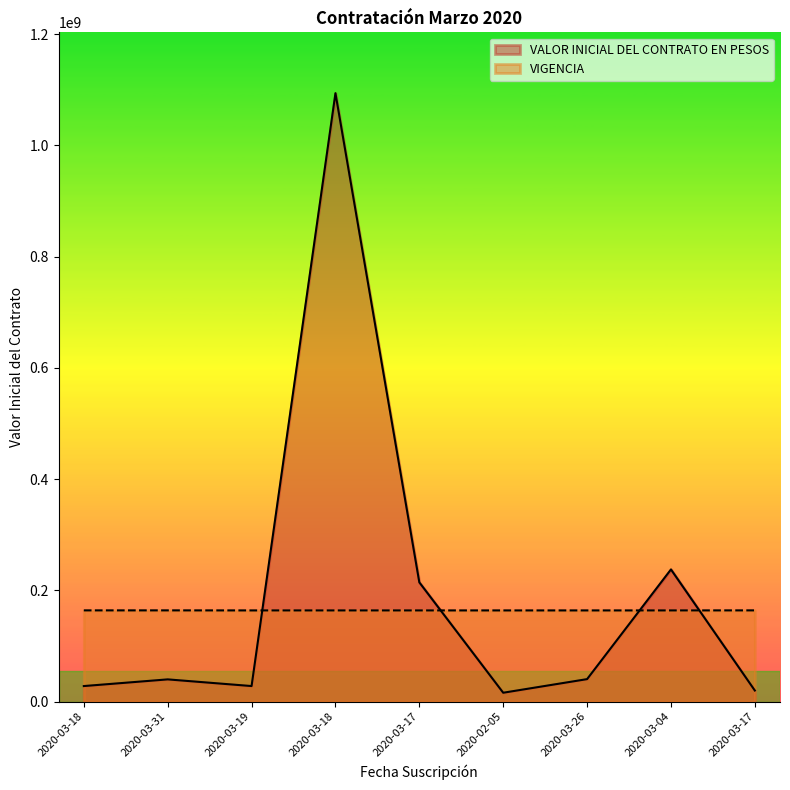

What is the difference between the second highest and second lowest values in the VIGENCIA series?

81216.5